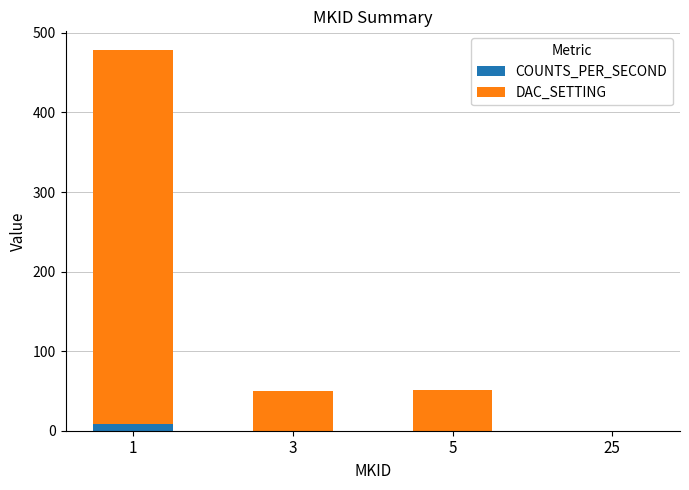

Are the bars horizontal?

No